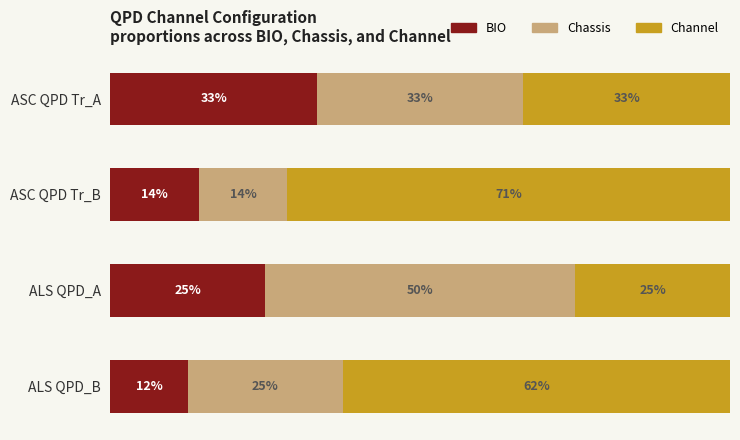

What are all the series names shown in the legend?

BIO, Chassis, Channel